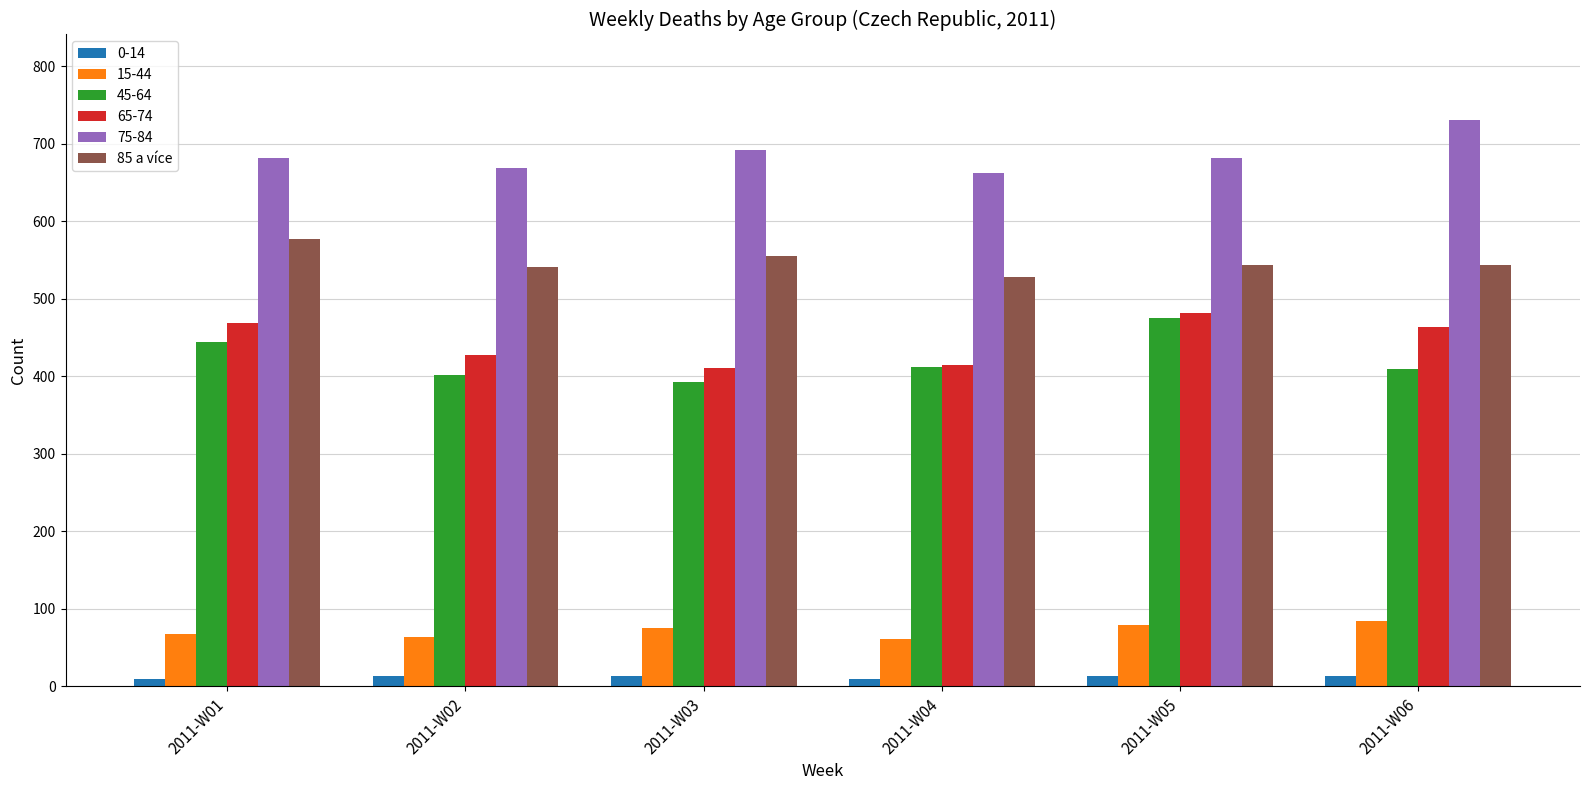

At how many categories does at least one series exceed 306?

6